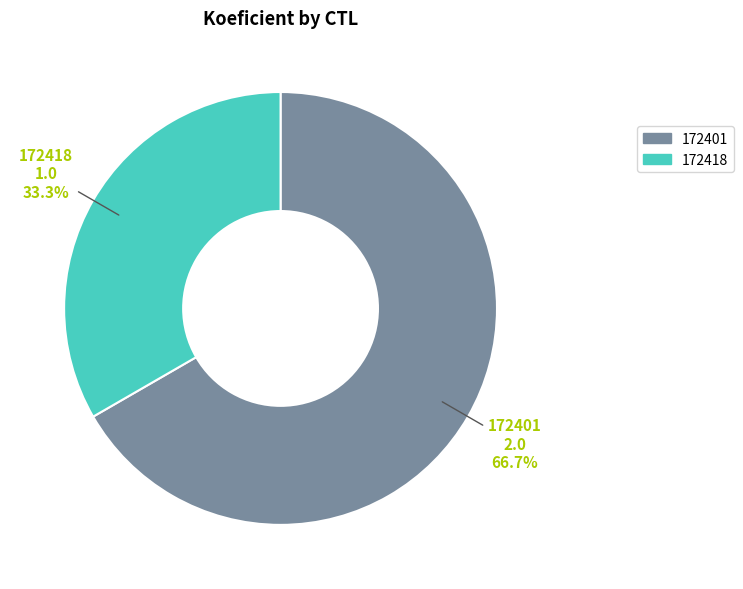

To the nearest percent, what is the difference between the largest and smallest slice percentages?

33%